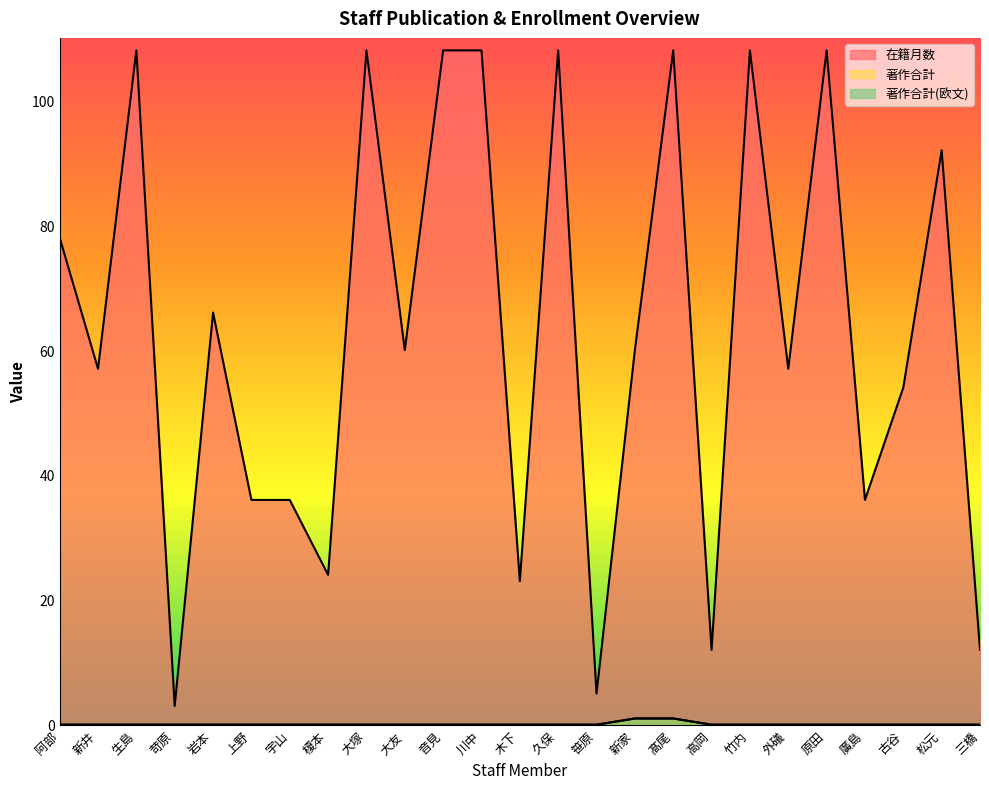

What is the spread (max minus min) of values at 生島?

108